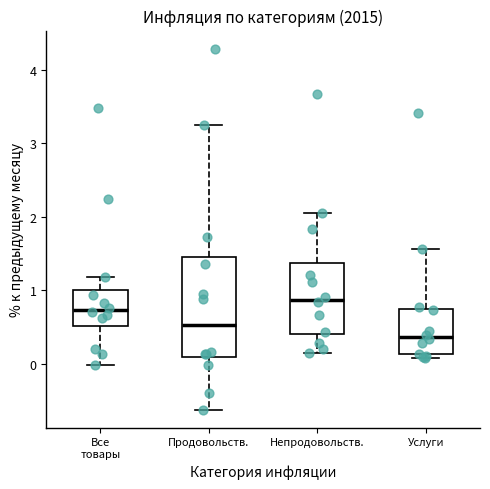

Where is the upper edge of the box for Услуги on the y-axis? The values are not printed on the chart, so give them approximately, as read against the axis.

0.7